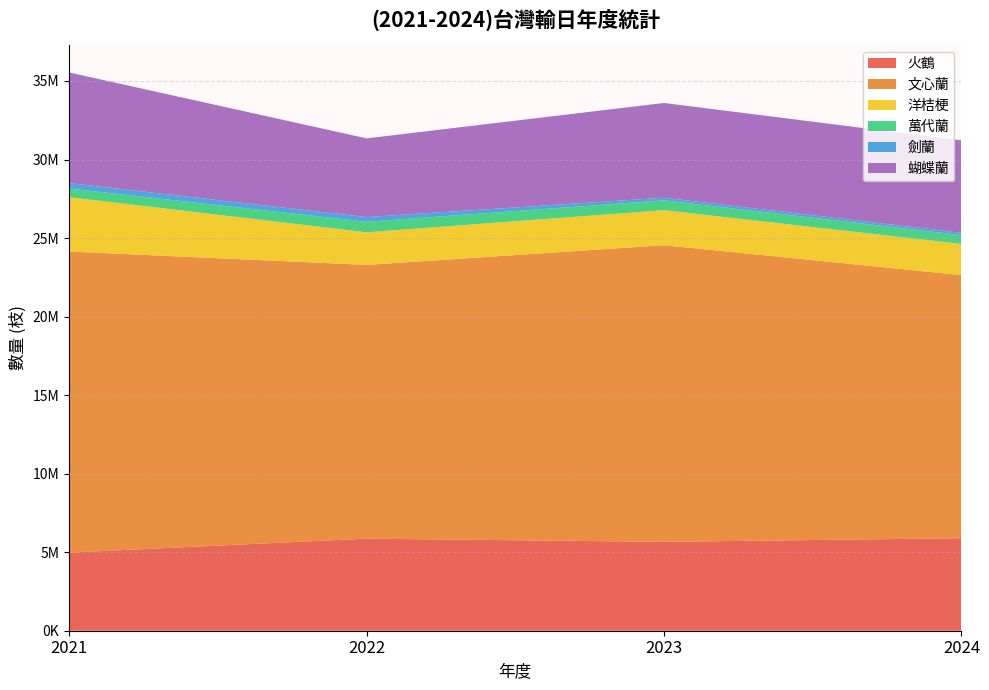

Reading right to left, transcribe all the data shown in this chart.

火鶴: 2024=5890312	2023=5658818	2022=5861775	2021=4976321
文心蘭: 2024=16750833	2023=18886049	2022=17427878	2021=19167263
洋桔梗: 2024=1981982	2023=2229407	2022=2076628	2021=3460042
萬代蘭: 2024=564203	2023=626059	2022=669607	2021=548976
劍蘭: 2024=148400	2023=166400	2022=300000	2021=347000
蝴蝶蘭: 2024=5883792	2023=6033702	2022=5009449	2021=7042878